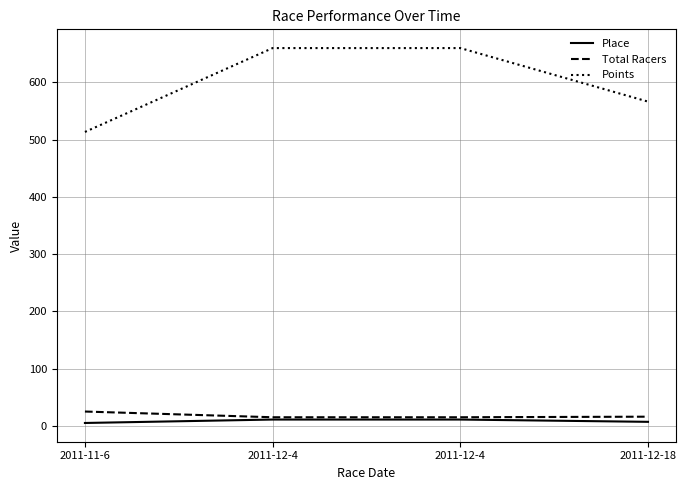

What are all the series names shown in the legend?

Place, Total Racers, Points